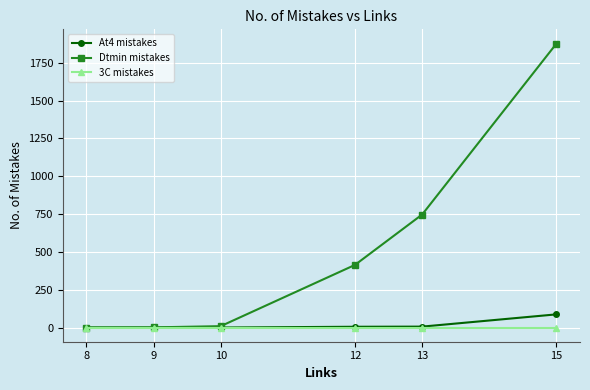

What is the maximum value shown in the chart?

1877